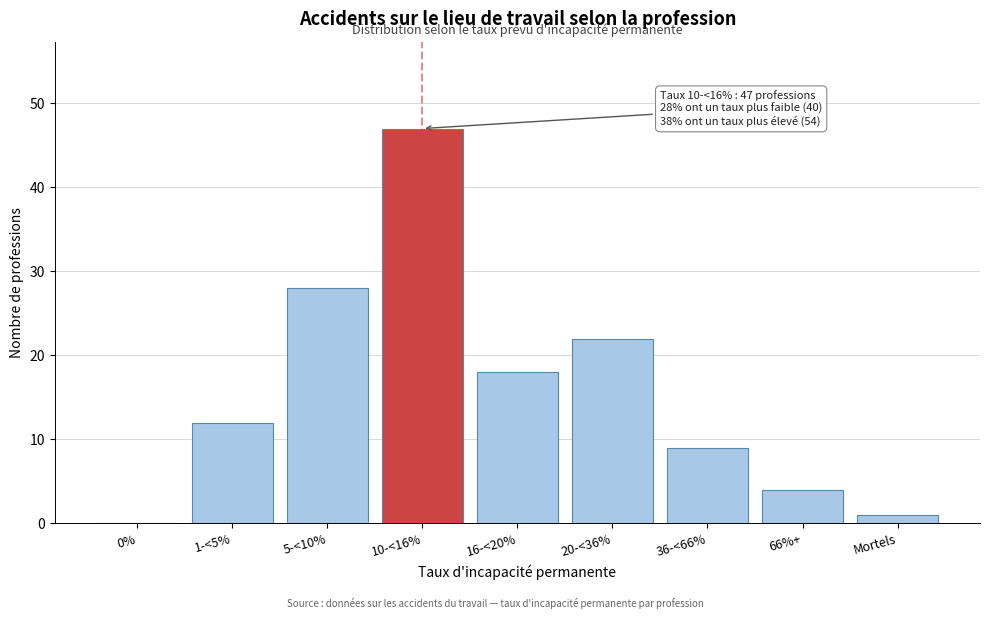

Reading right to left, what are all the values shown in this chart?

Mortels=1	66%+=4	36-<66%=9	20-<36%=22	16-<20%=18	10-<16%=47	5-<10%=28	1-<5%=12	0%=0